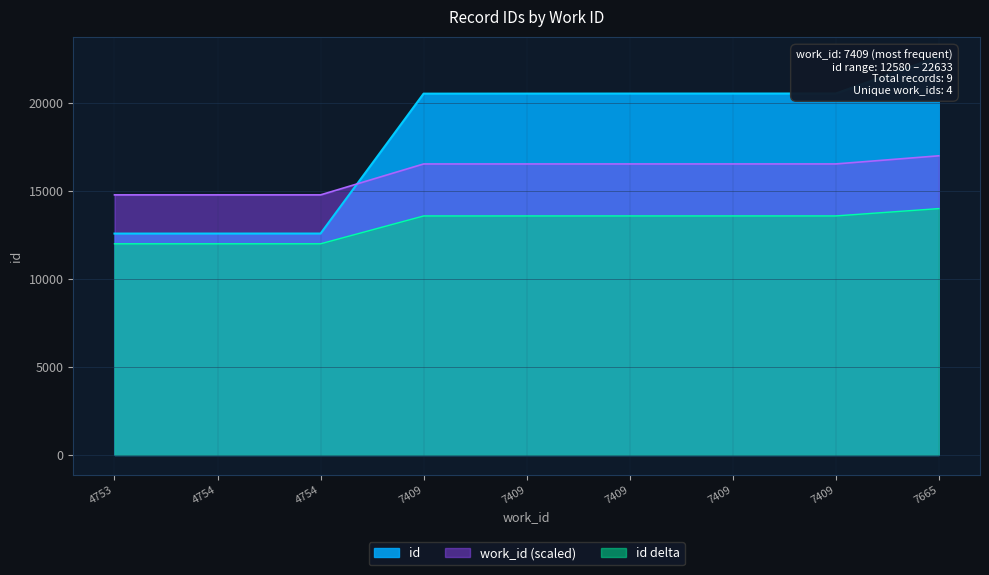

At which category does the chart reach its peak across all series?

7665